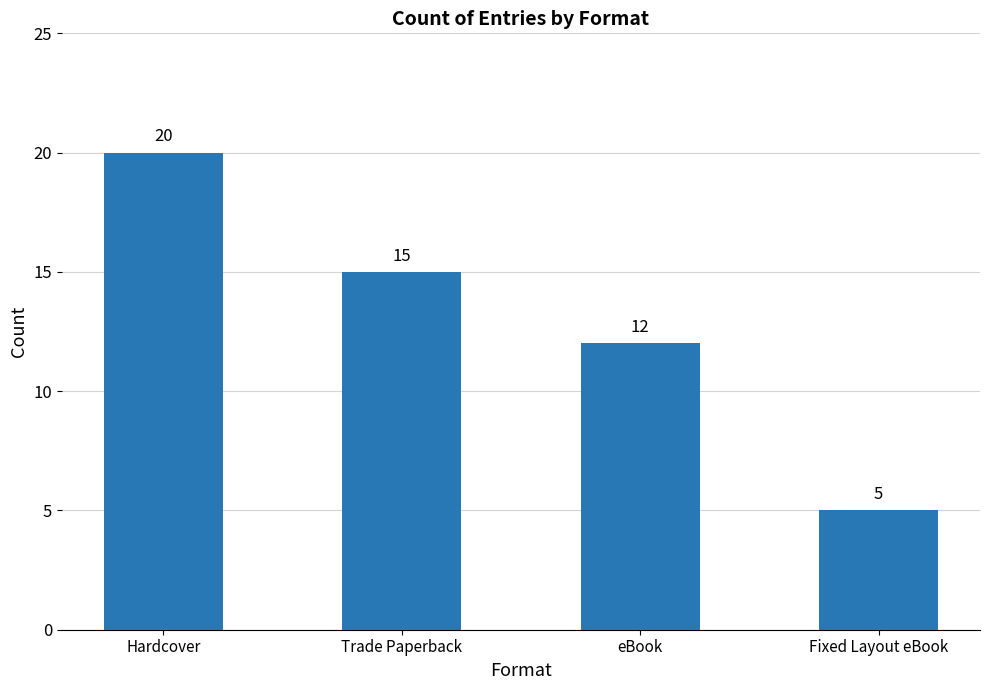

What is the maximum value shown in the chart?

20